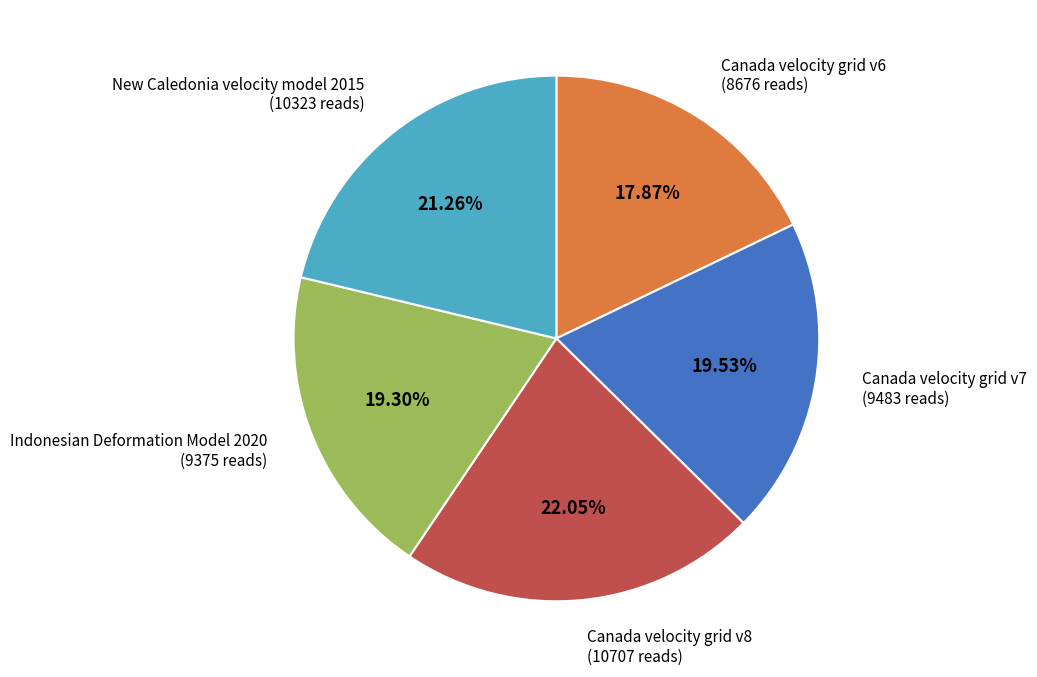

To the nearest percent, what is the combined percentage of New Caledonia velocity model 2015 and Indonesian Deformation Model 2020?

41%